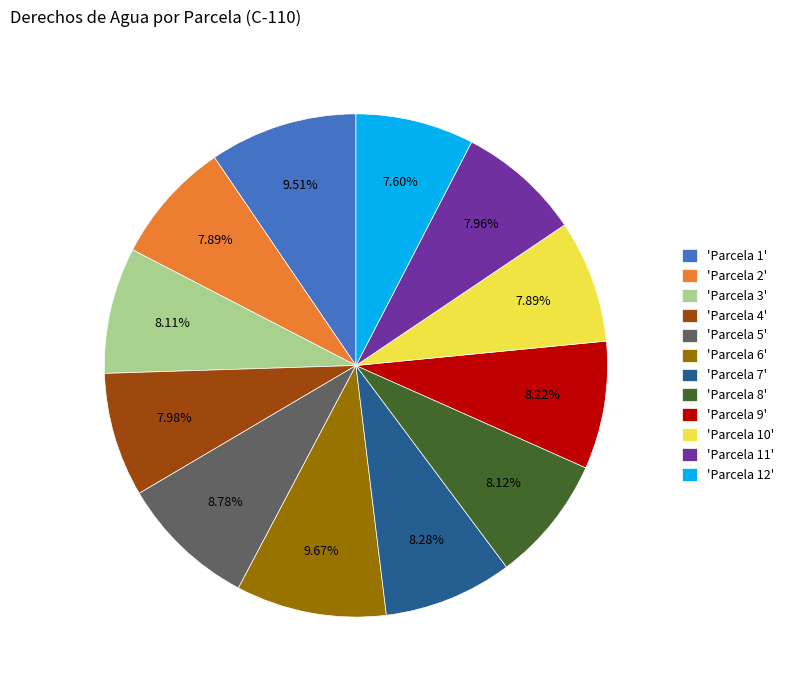

Count the number of slices in the pie.

12